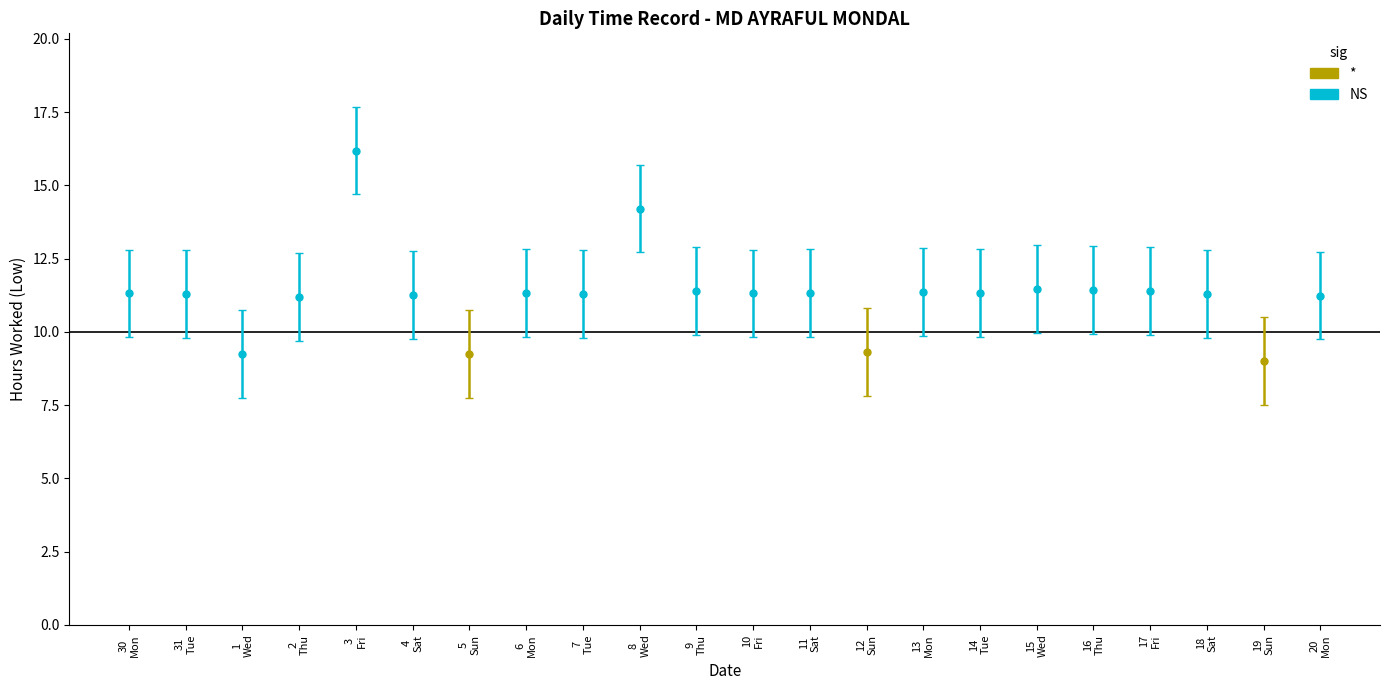

What is the difference between the maximum and minimum values in the low_hours series?

7.2